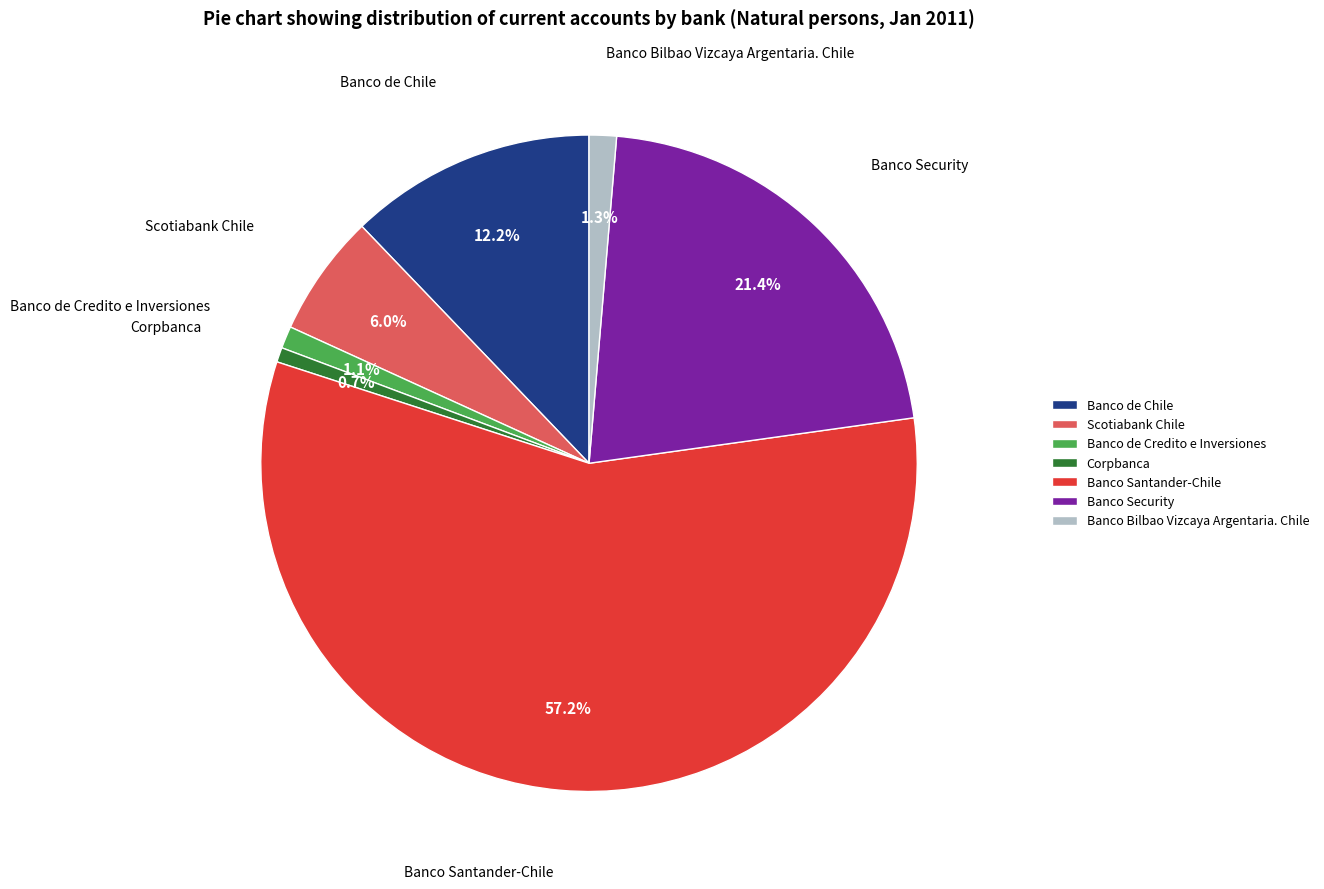

Is it true that Banco de Credito e Inversiones is 1% of the pie?

True